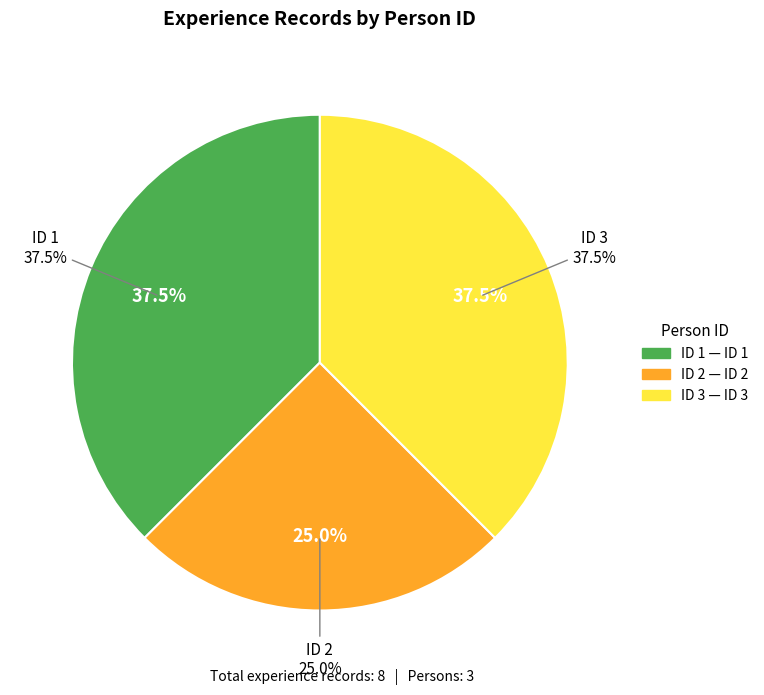

Is the sum of ID 1 and ID 2 greater than half?

Yes